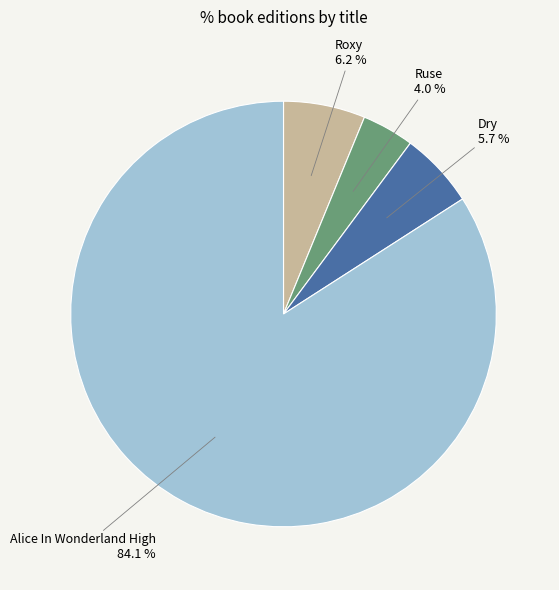

What percentage is the Ruse slice, to the nearest percent?

4%